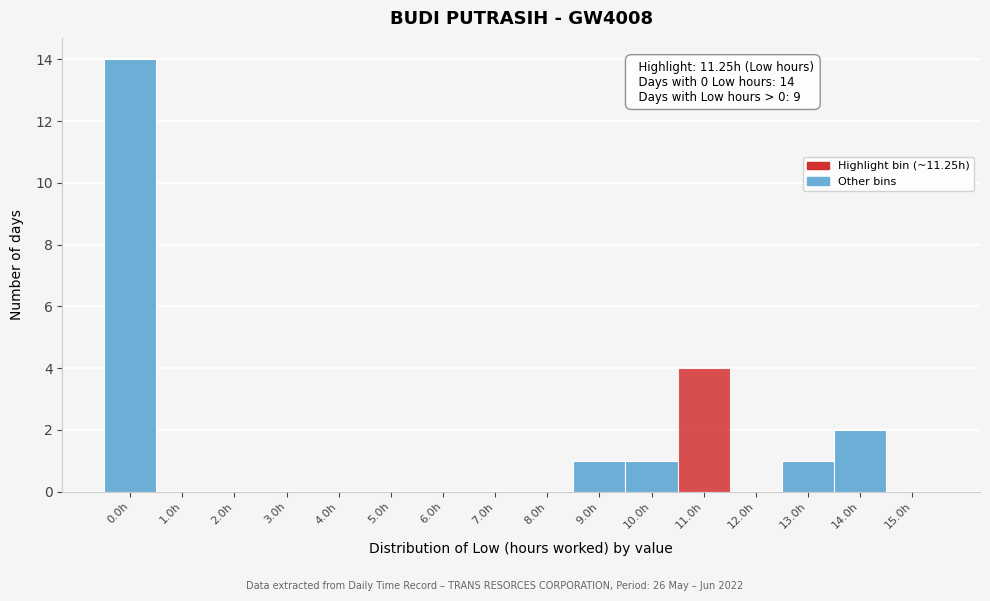

Reading left to right, what are all the values shown in this chart?

0.0h=14	1.0h=0	2.0h=0	3.0h=0	4.0h=0	5.0h=0	6.0h=0	7.0h=0	8.0h=0	9.0h=1	10.0h=1	11.0h=4	12.0h=0	13.0h=1	14.0h=2	15.0h=0